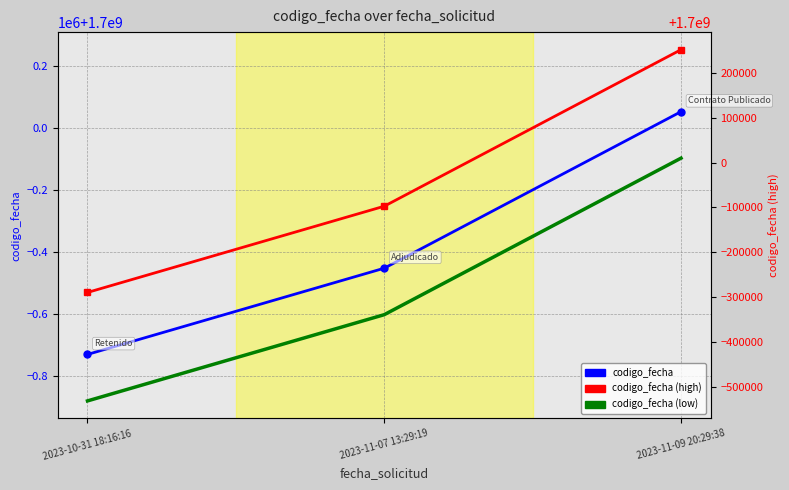

What is the sum of the codigo_fecha (low) values at 2023-11-07 13:29:19 and 2023-10-31 18:16:16?

3398515066